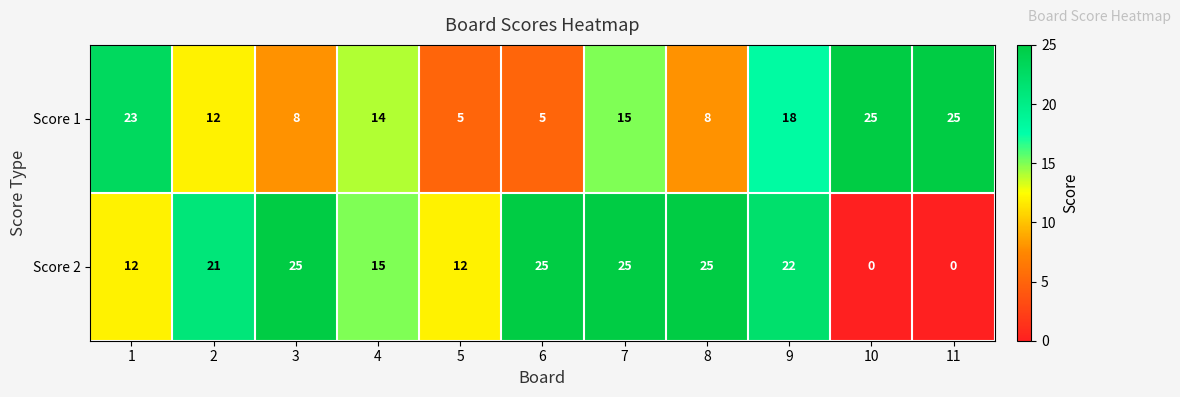

What is the highest value of the Score 1 series?

25